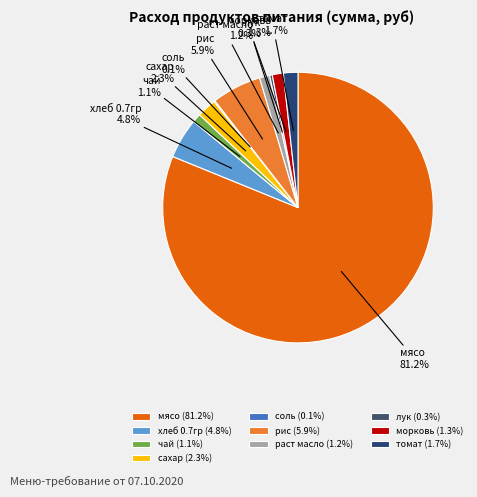

What is the total percentage of хлеб 0.7гр and сахар?

7.1%